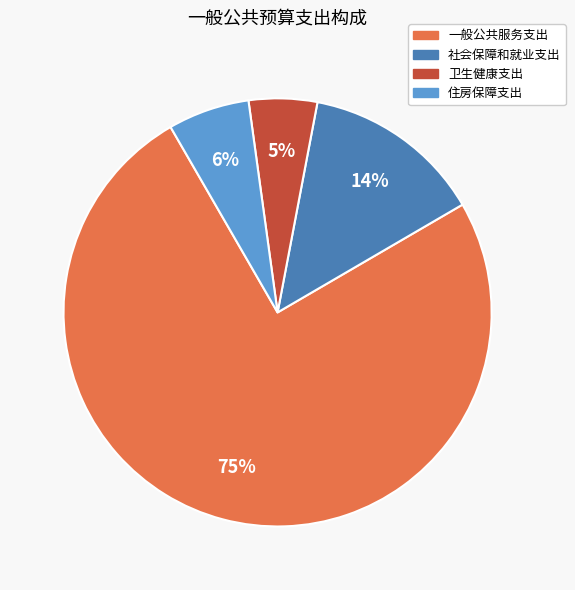

What is the largest slice in the pie chart?

一般公共服务支出